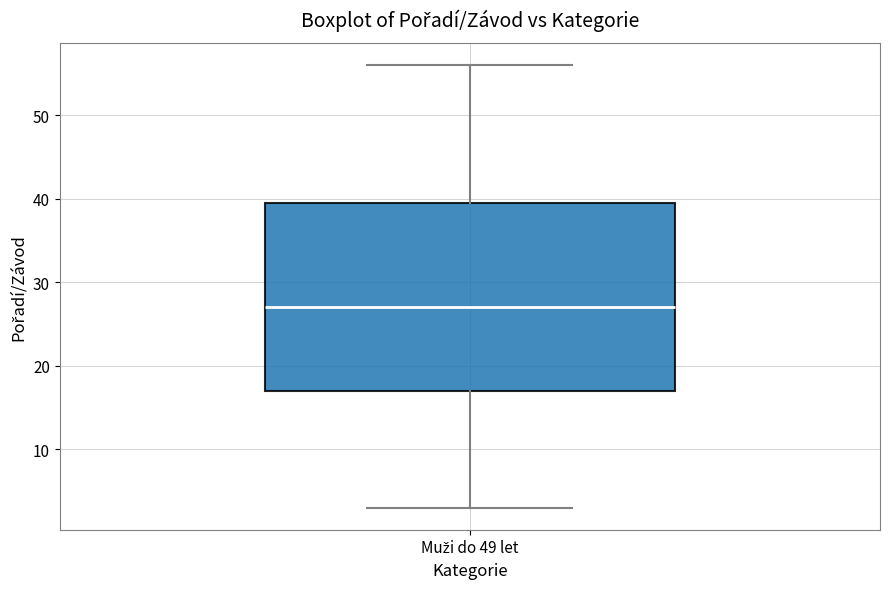

Read this box plot against the y-axis: the position of the median line, the range covered by the box, and the ends of both whiskers. The values are not printed on the chart, so give them approximately, as read against the axis.

median 27, box 17 to 40, whiskers 3 to 56